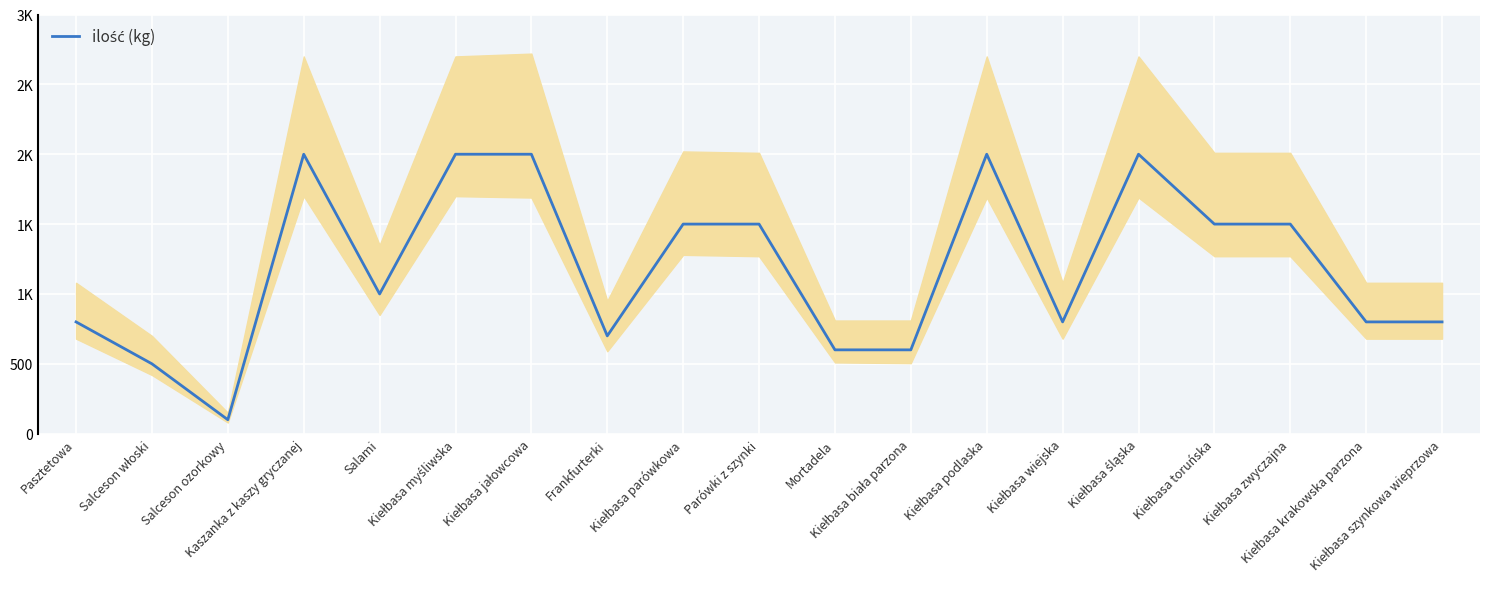

Which label corresponds to the smallest value in the chart?

Salceson ozorkowy